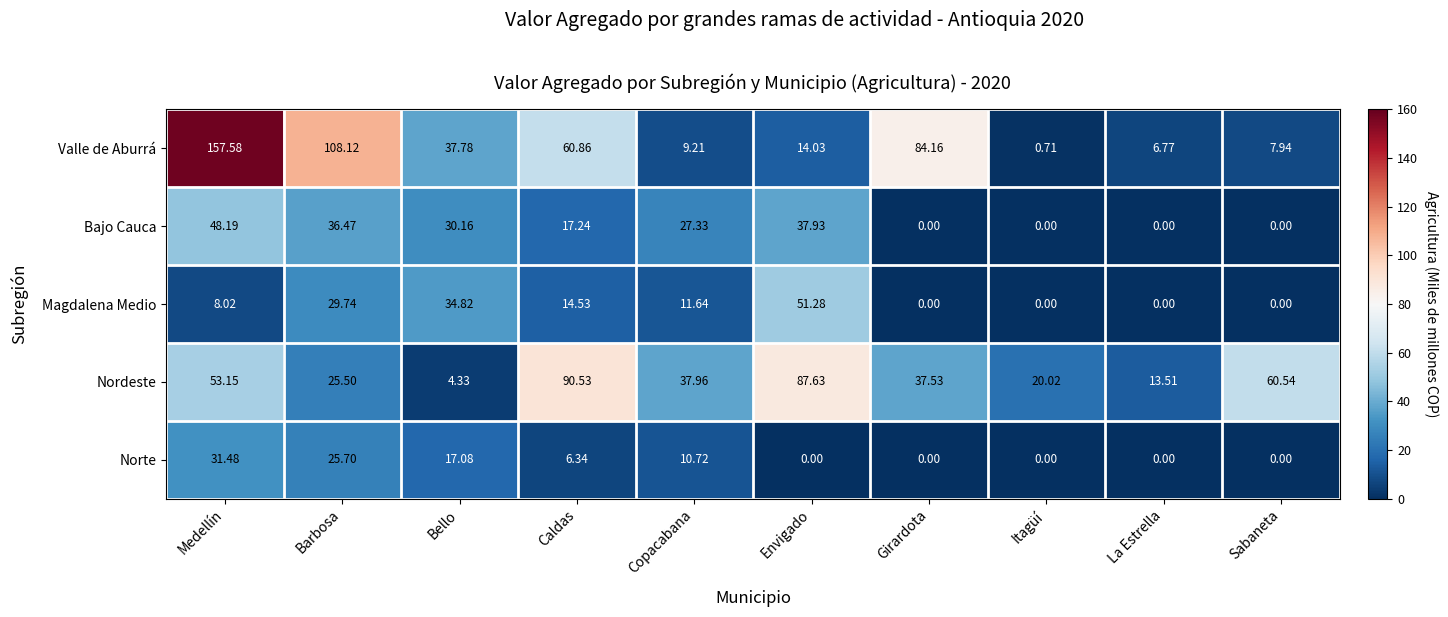

Which series changed the most between Bello and Sabaneta?

Nordeste